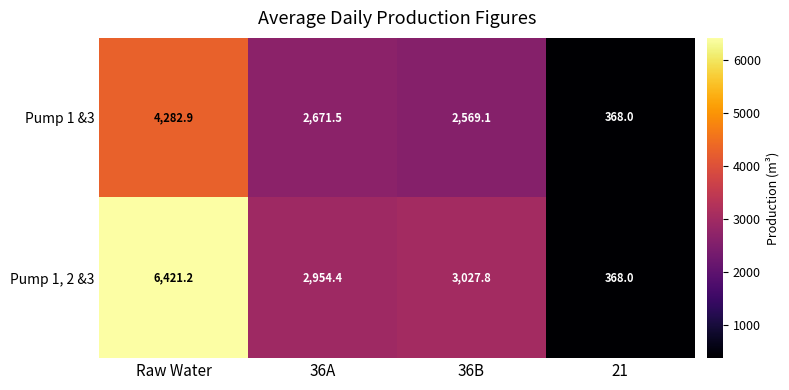

What is the sum of all Pump 1 &3 values?

9891.5